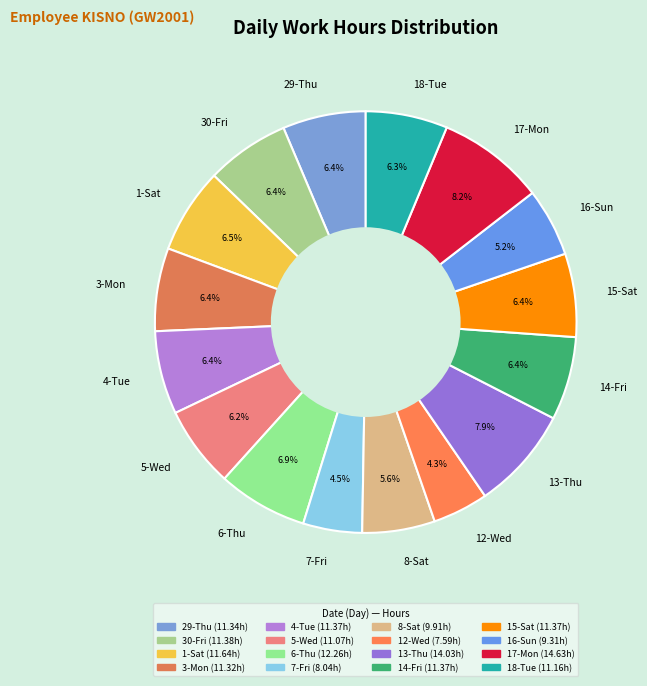

Does 12-Wed represent more than half of the total?

No